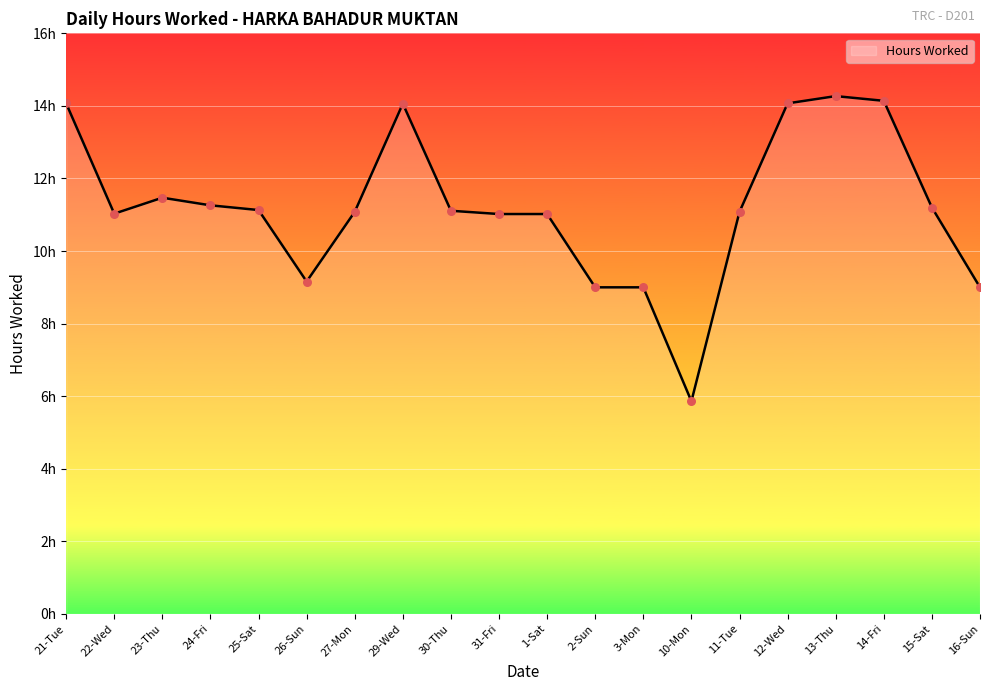

Between 21-Tue and 2-Sun, which is larger?

21-Tue